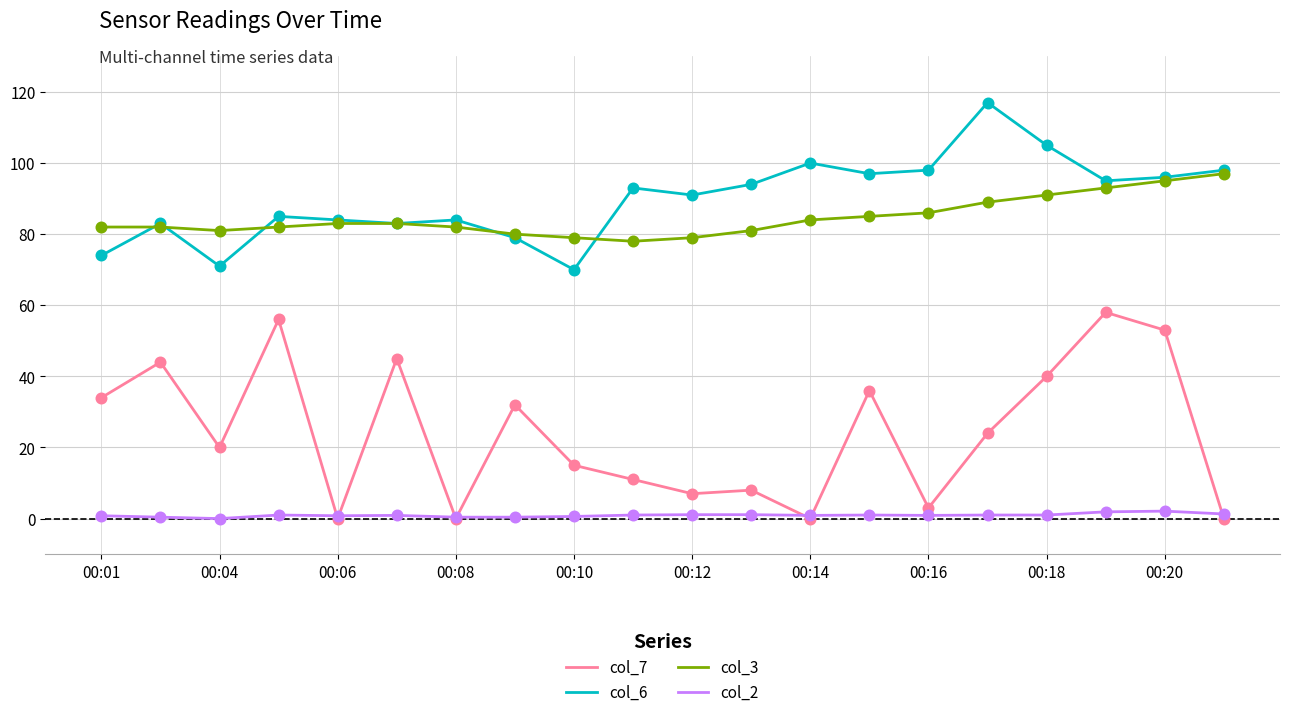

Which series has the largest total across all categories?

col_6